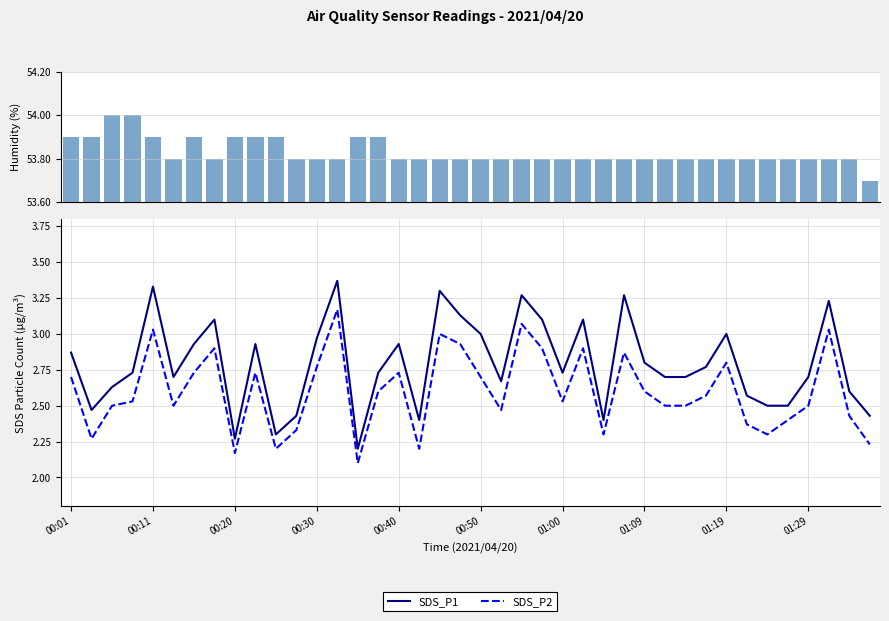

Is it true that SDS_P2 equals 4.2 at 01:09?

False